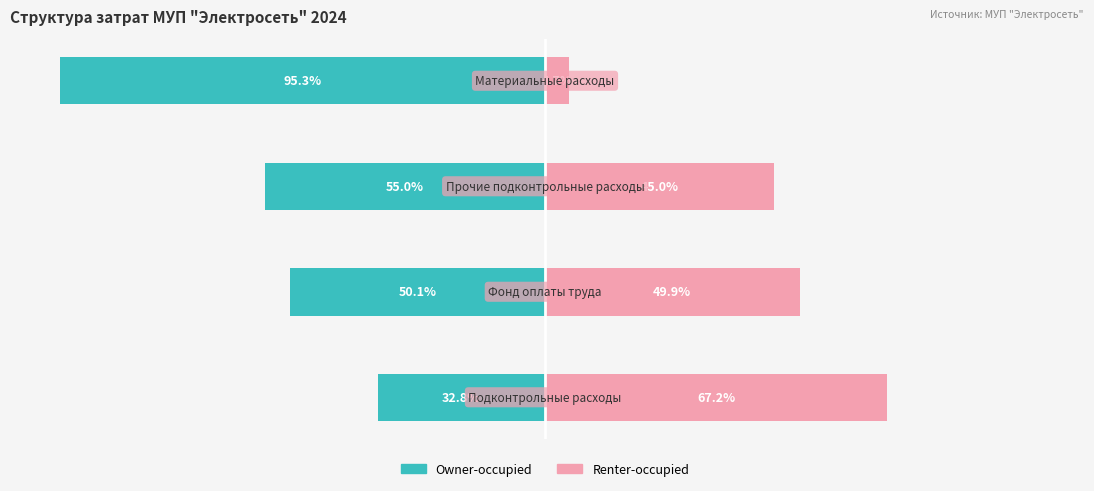

True or false: Renter-occupied has a value of 69.6 at 2.

False